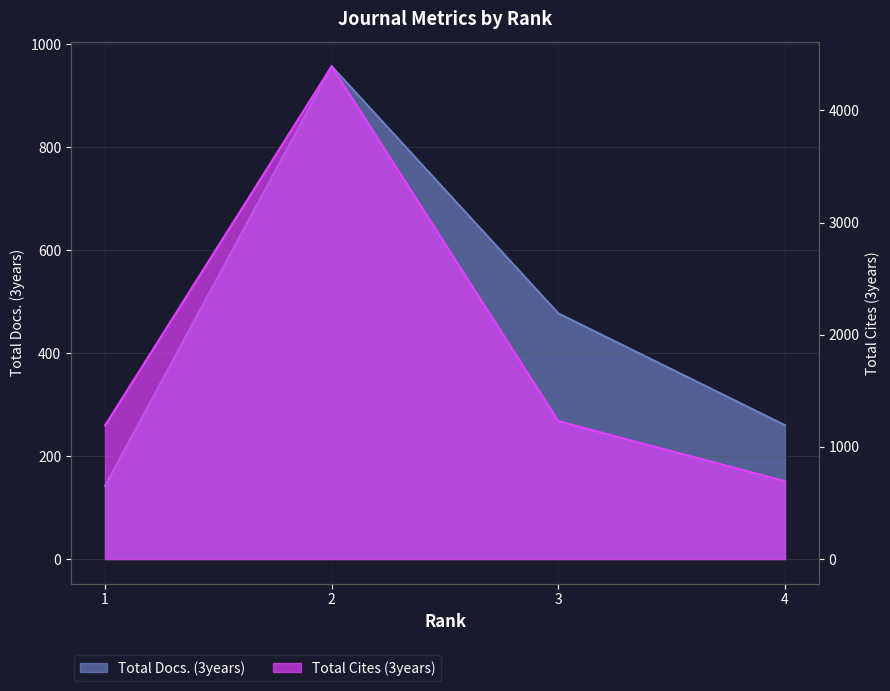

What is the difference between the highest and lowest values at 4?

434